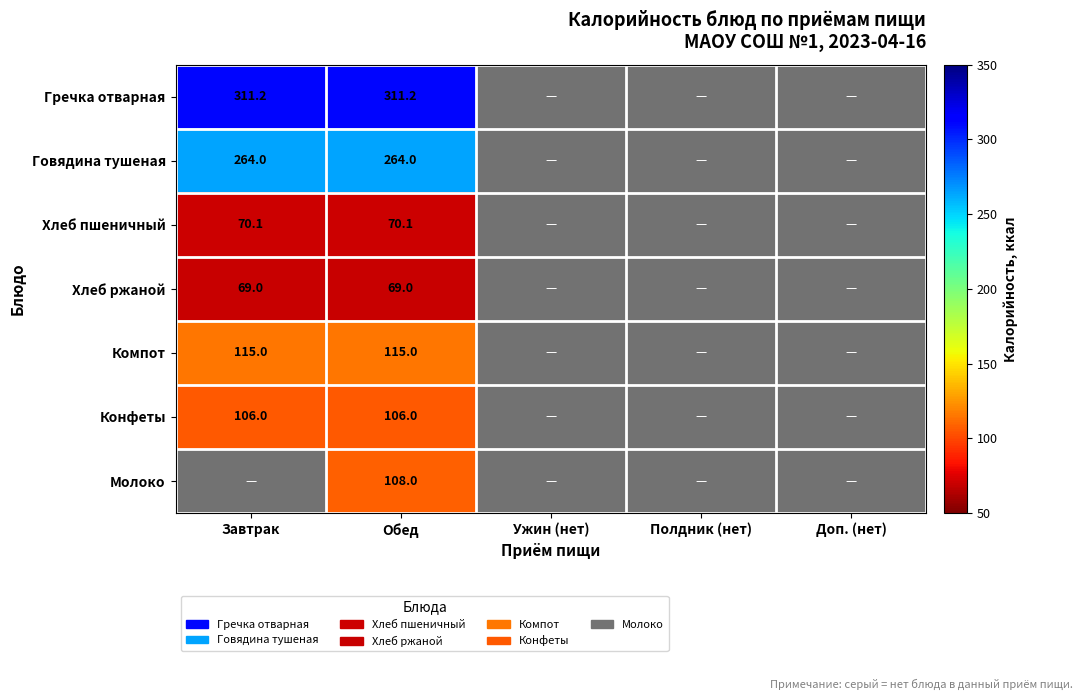

How many positive values does the Конфеты series have?

2